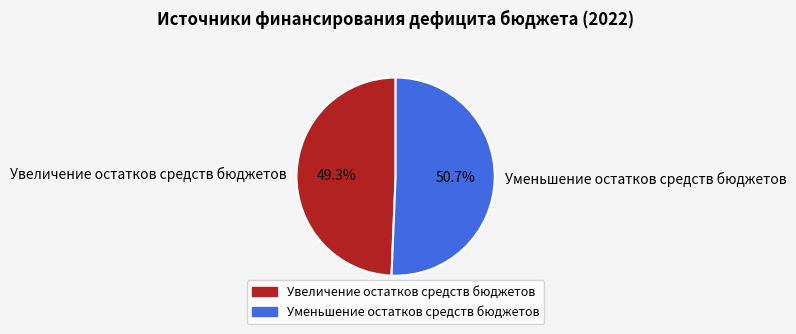

Count the number of slices in the pie.

2